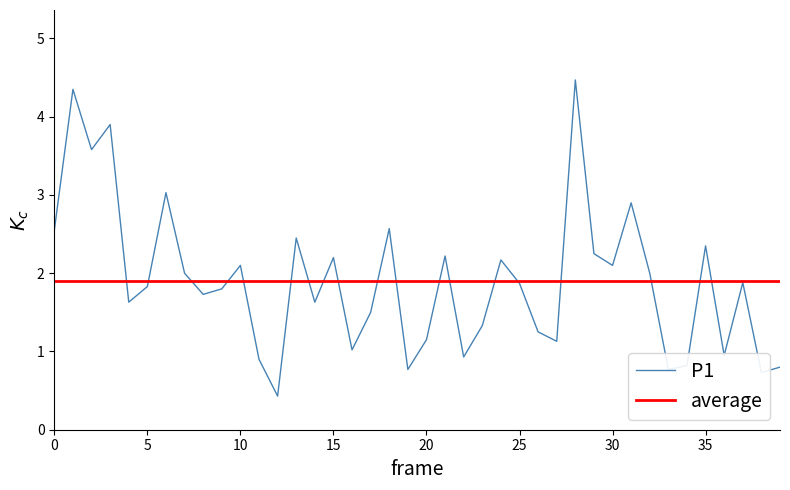

The P1 series shows 1.1 at 20. True or false?

True